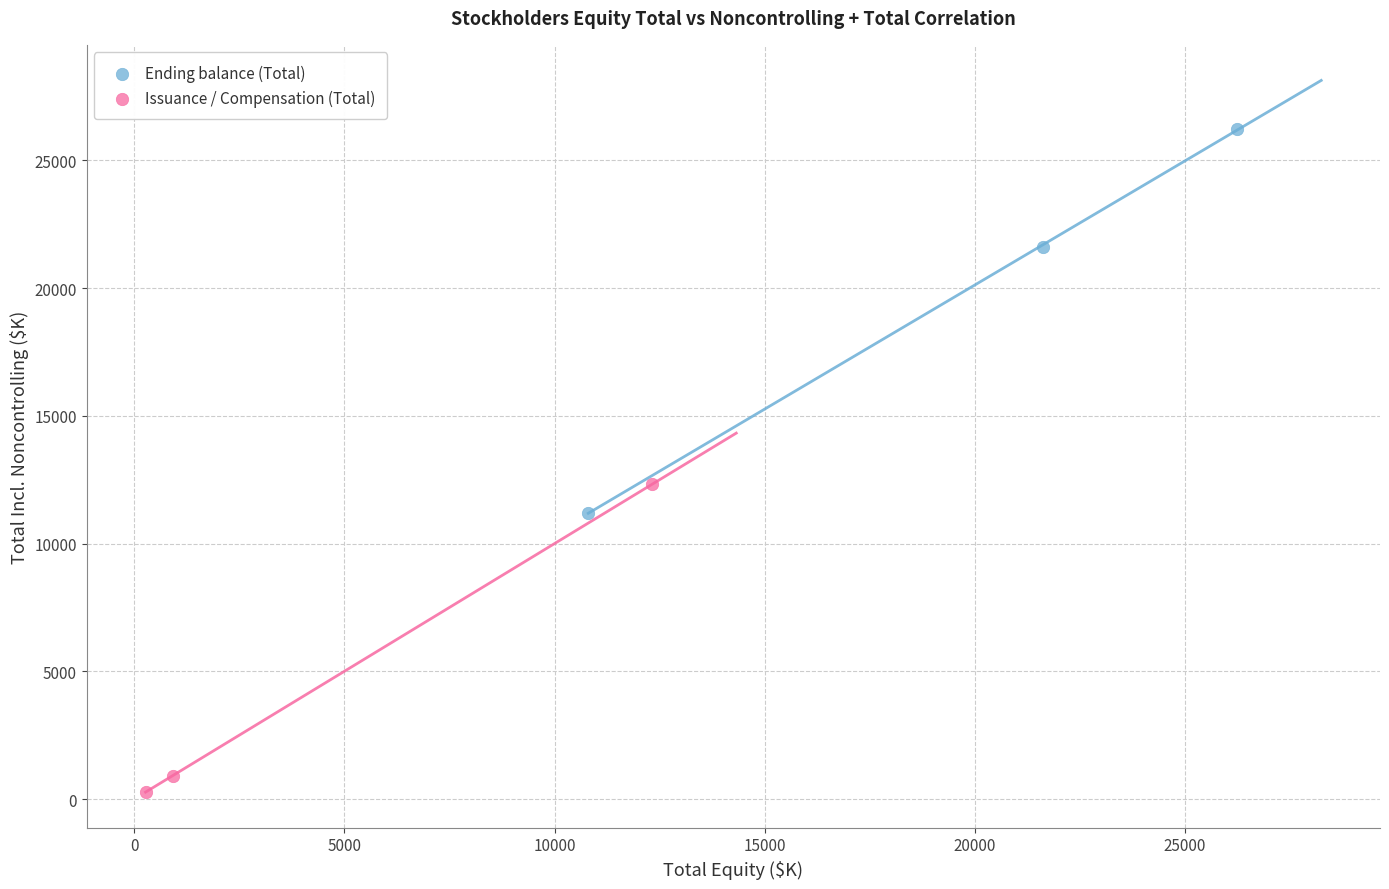

Which series has the widest spread of Y values?

Ending balance (Total)